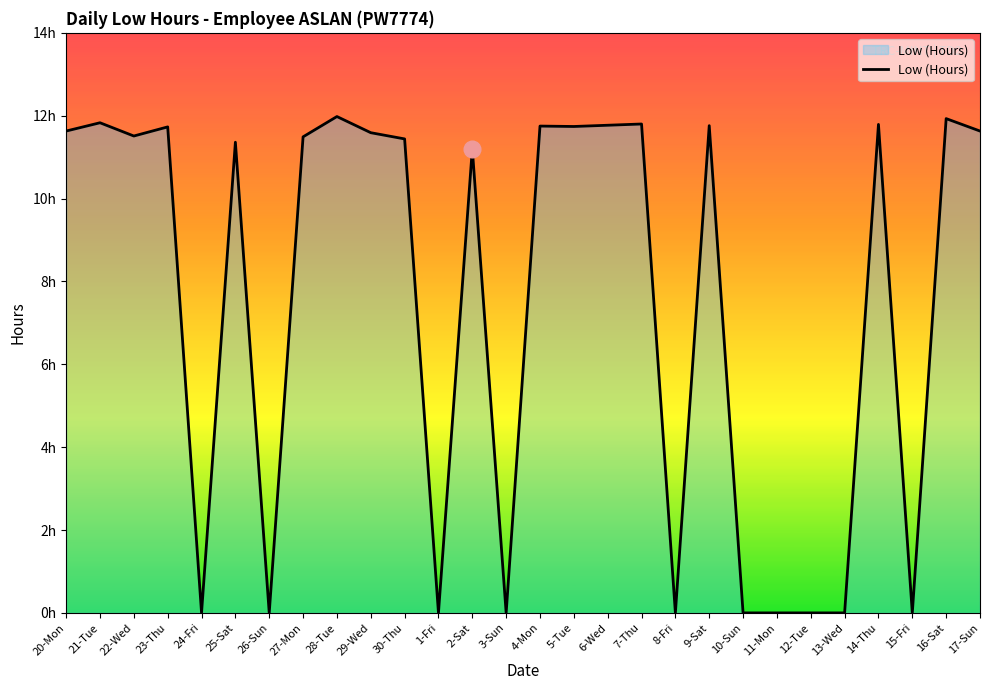

What position from the right is 12-Tue?

6